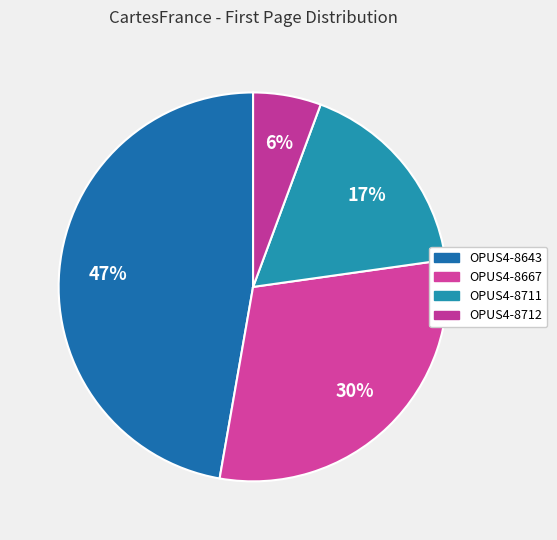

True or false: OPUS4-8711 accounts for 17% of the total.

True